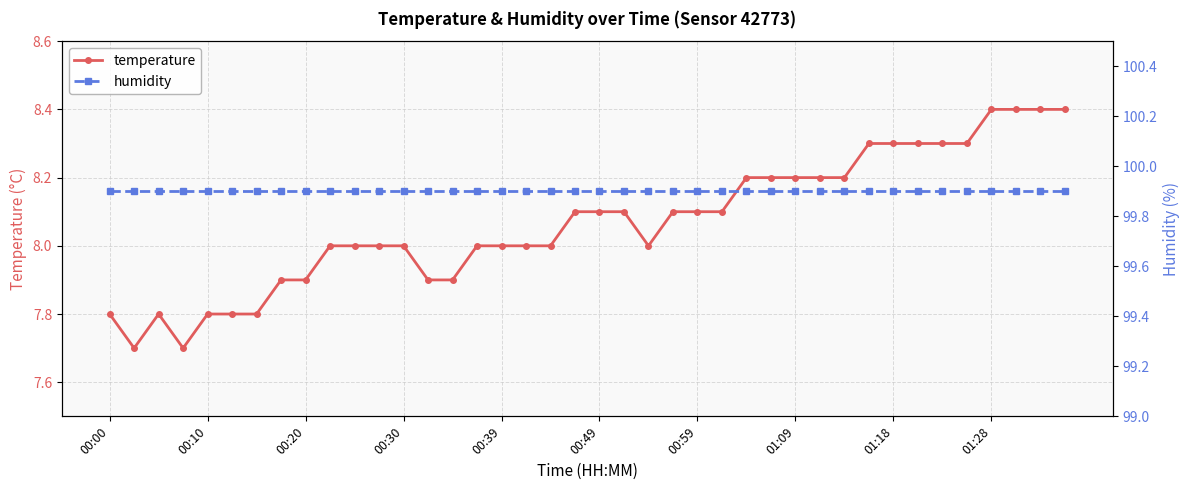

How many data points in temperature are less than 8?

11